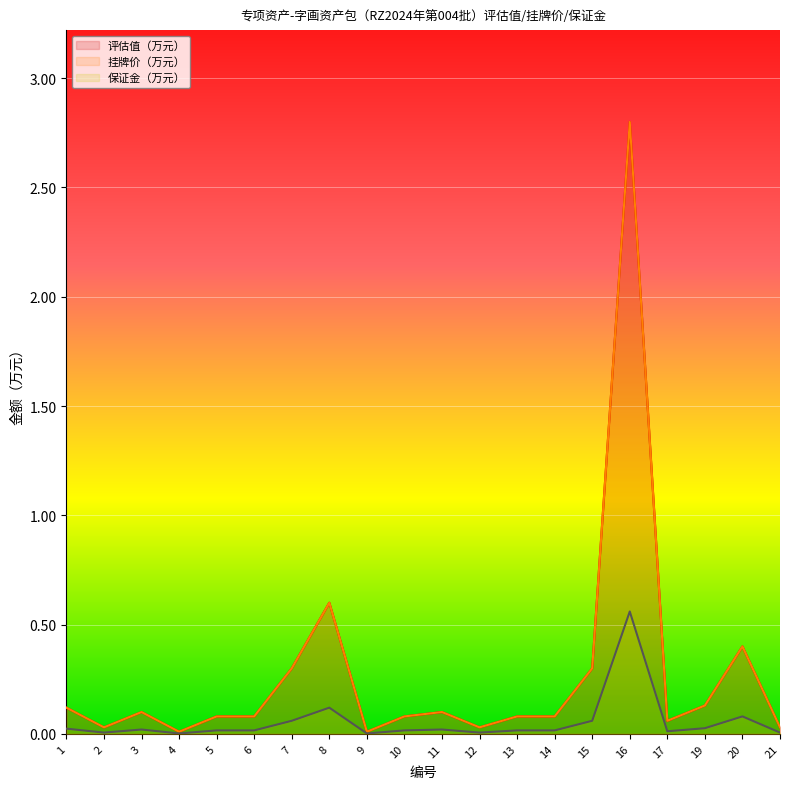

Which category has the lowest value in the 保证金（万元） series?

4